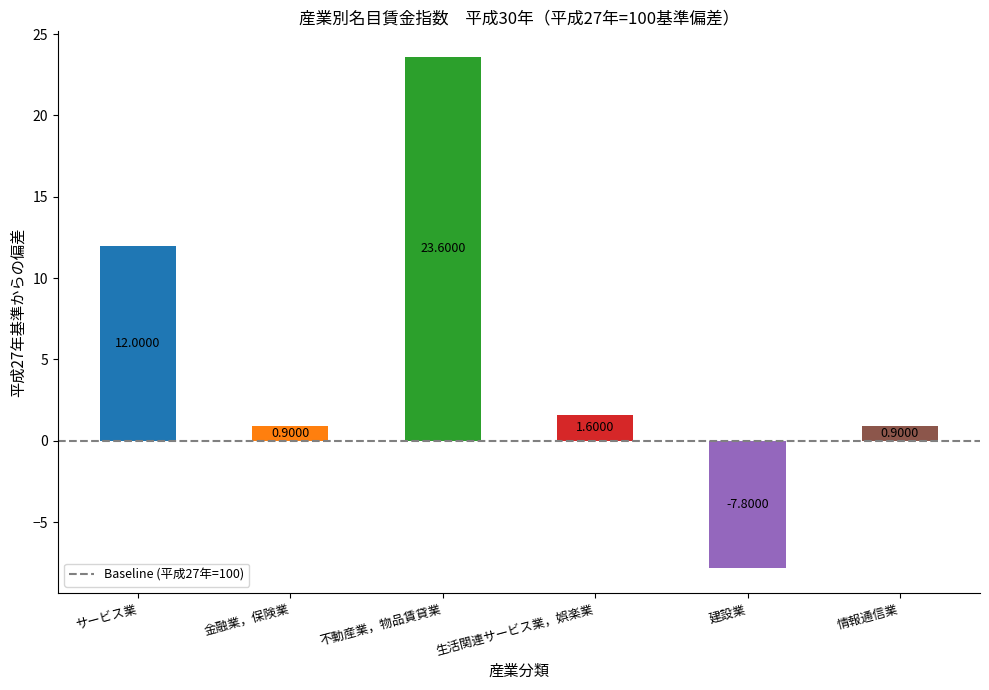

What is the label of the 1st bar from the right?

情報通信業